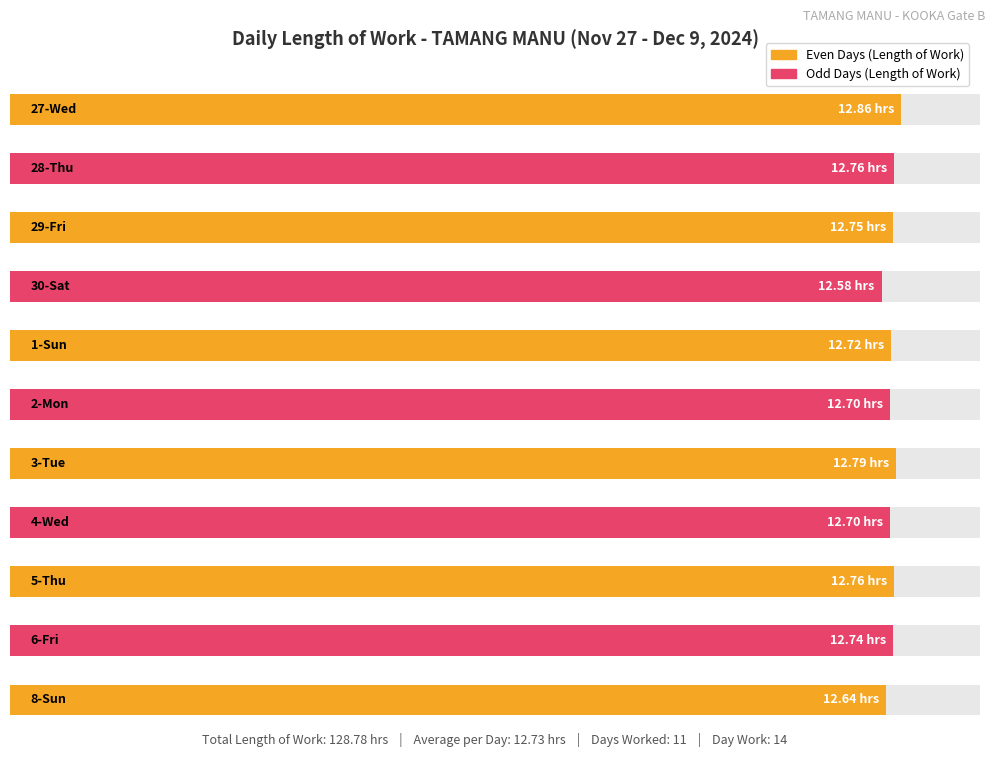

What is the smallest value displayed?

12.6